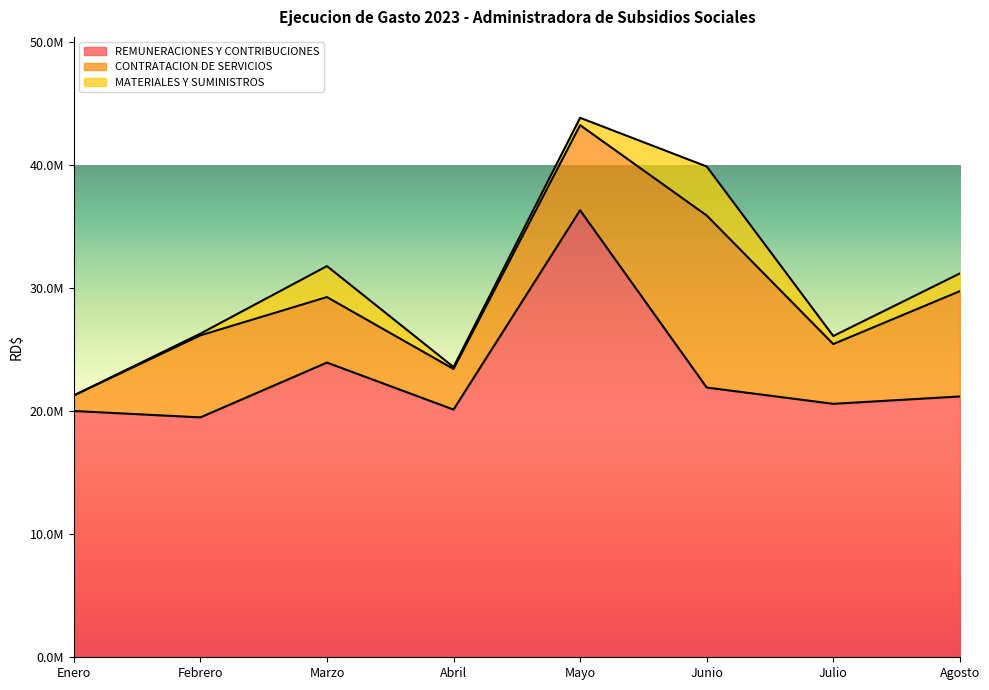

What is the average value of the REMUNERACIONES Y CONTRIBUCIONES series?

22943690.2